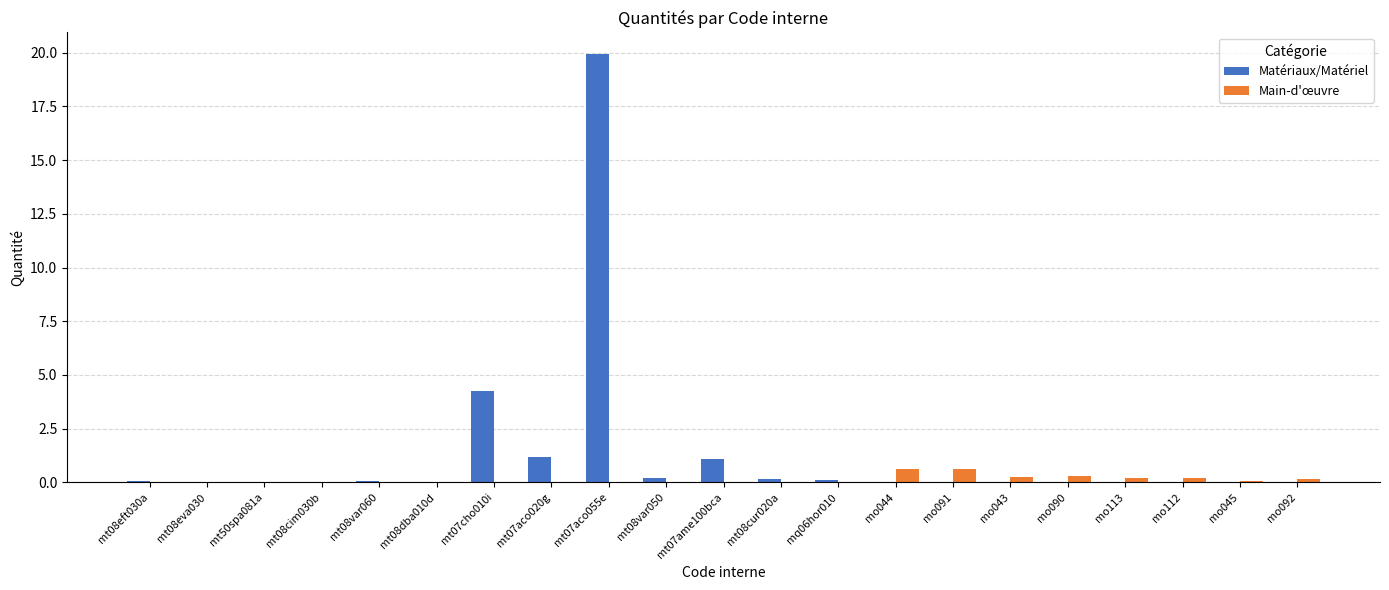

True or false: Main-d'œuvre has a value of 0.2 at mo092.

True